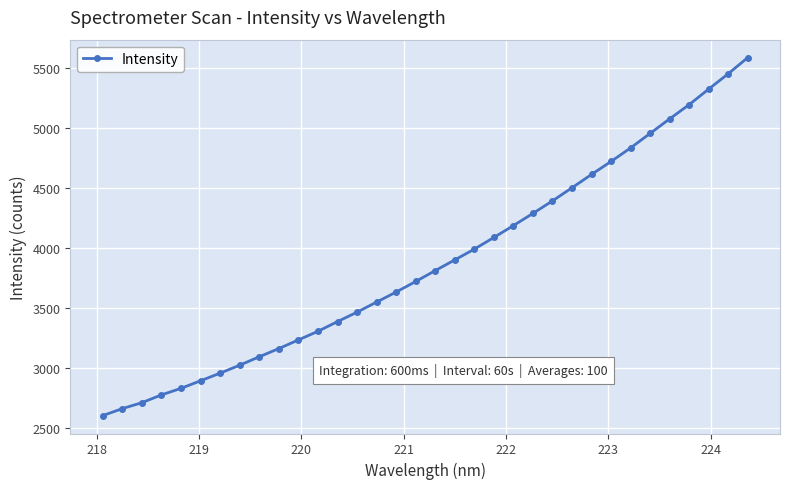

What is the value of the 24th point from the left?

4395.8